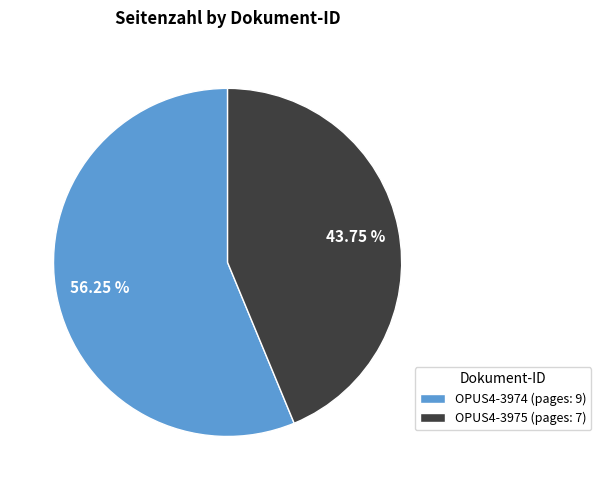

Is the sum of OPUS4-3974 (pages: 9) and OPUS4-3975 (pages: 7) greater than half?

Yes